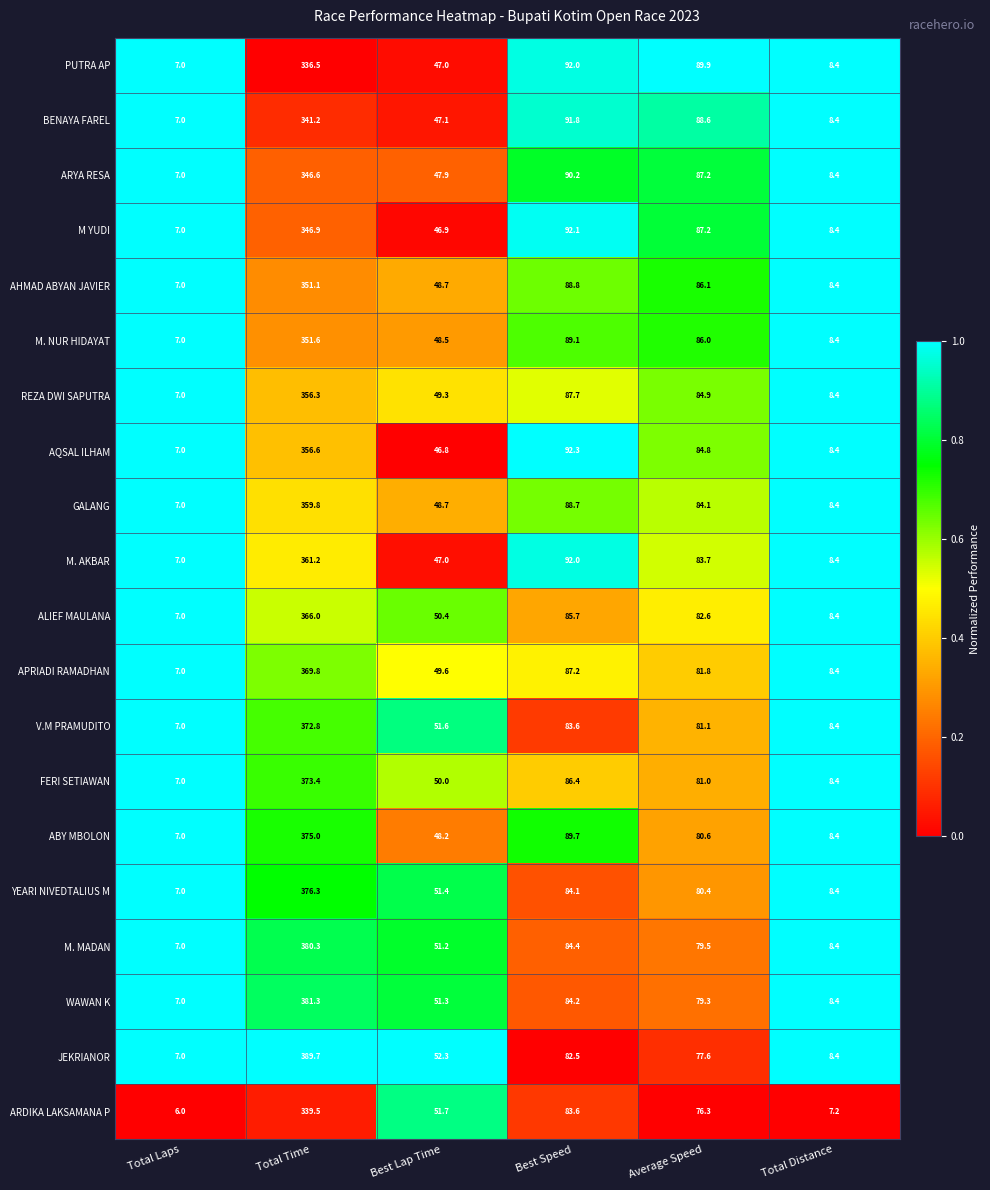

What is the difference between the highest and lowest values at Best Speed?

9.8